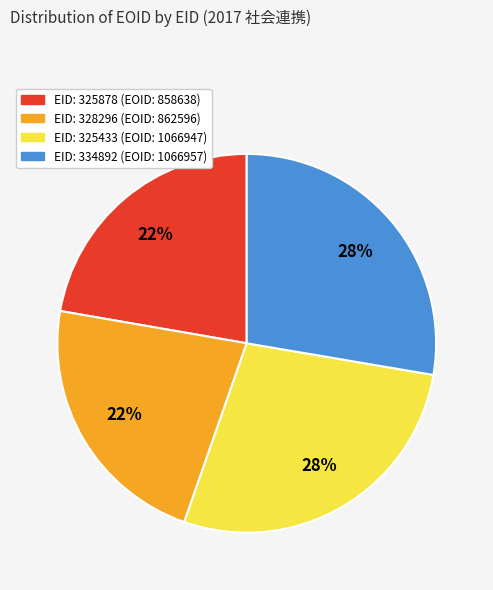

Is there any slice that represents more than half of the pie?

No